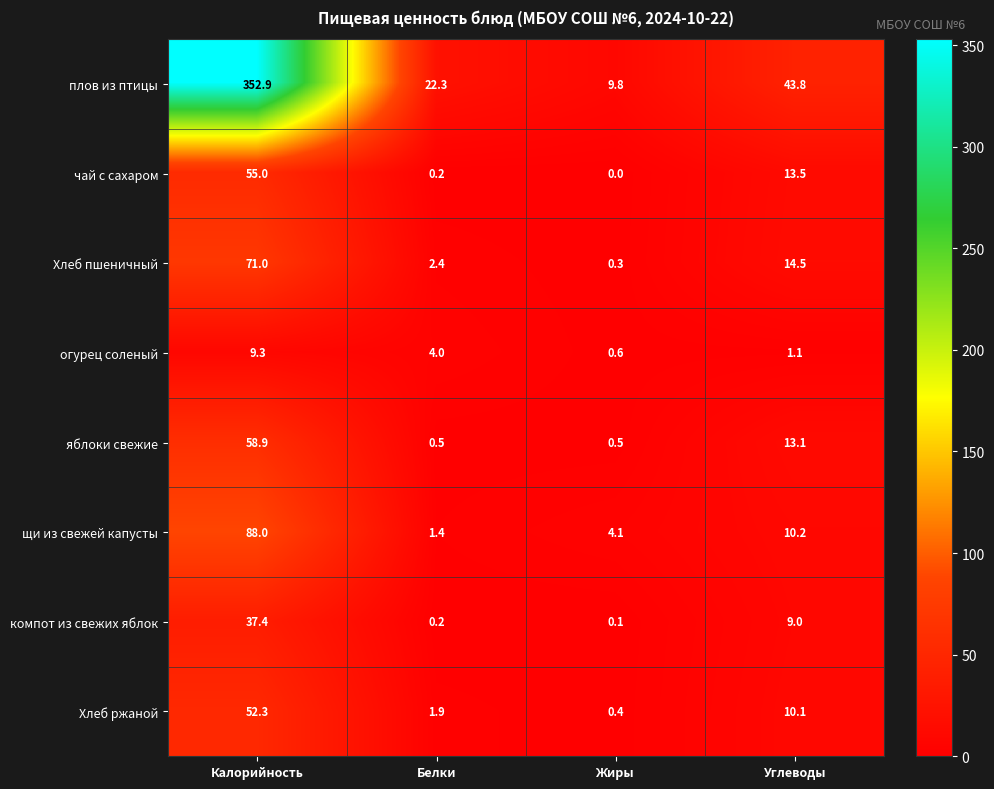

Rank the series at Жиры from lowest to highest value.

чай с сахаром, компот из свежих яблок, Хлеб пшеничный, Хлеб ржаной, яблоки свежие, огурец соленый, щи из свежей капусты, плов из птицы